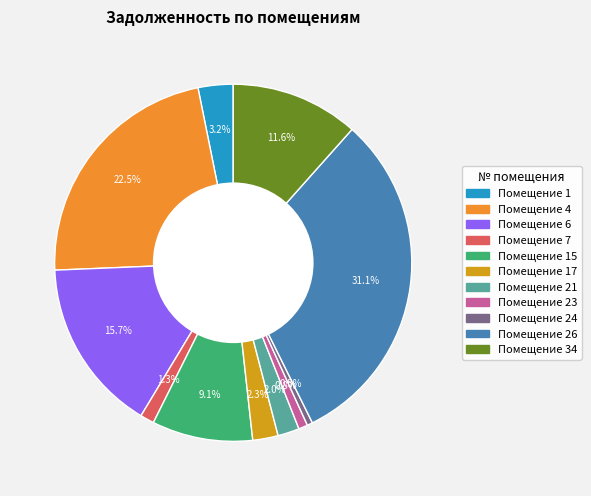

Is there any slice that represents more than half of the pie?

No